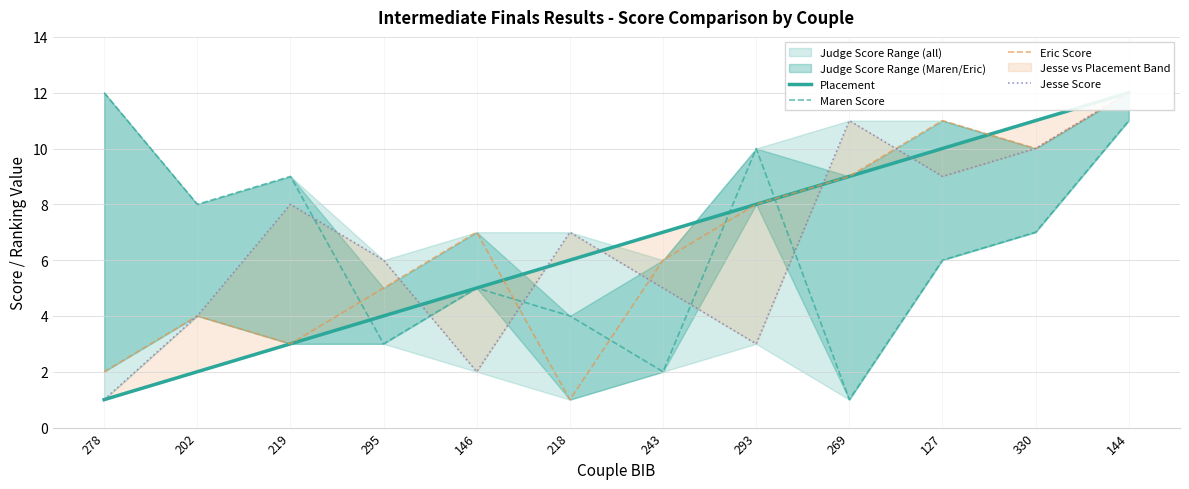

What is the sum of all Maren Score values?

78